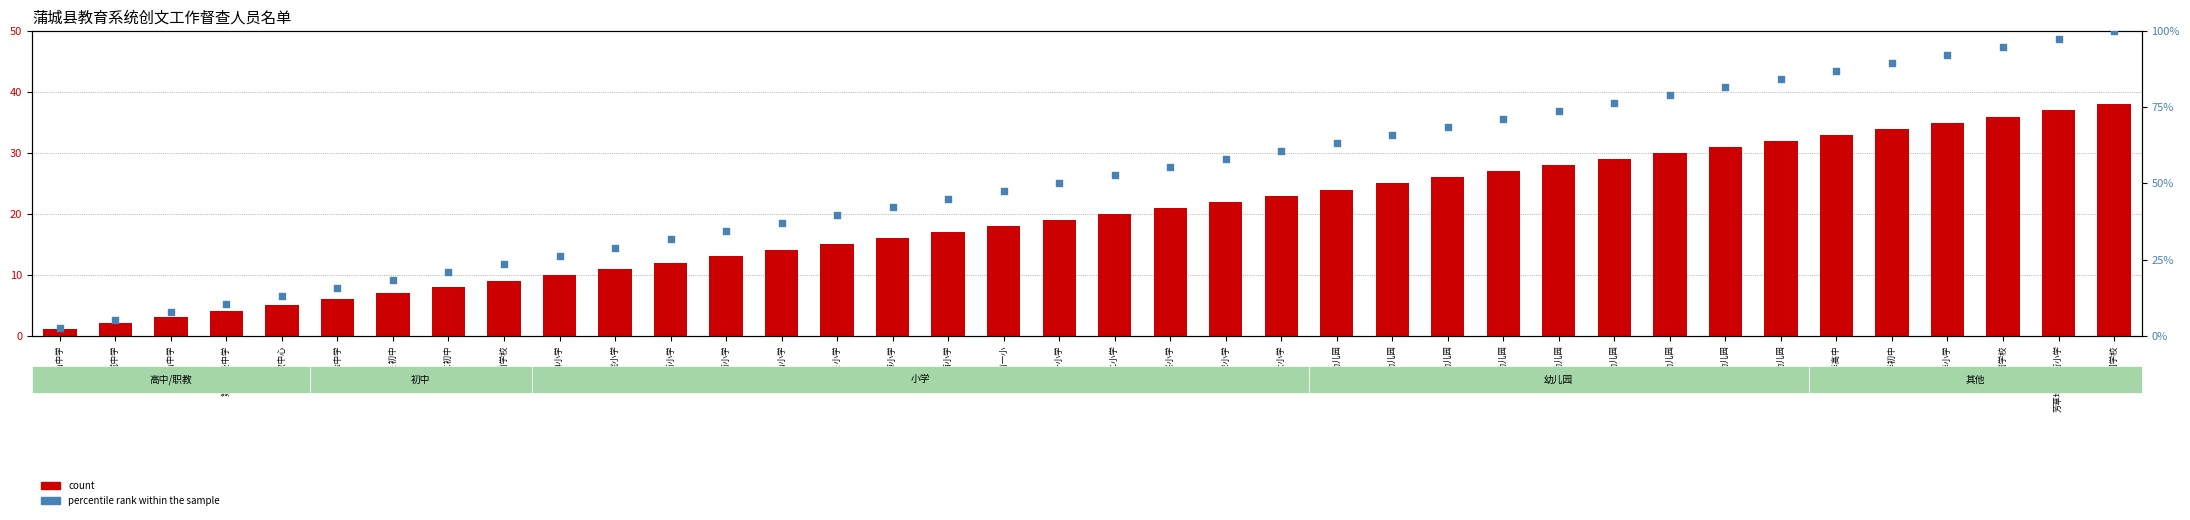

Which series has the largest total across all categories?

percentile rank within the sample